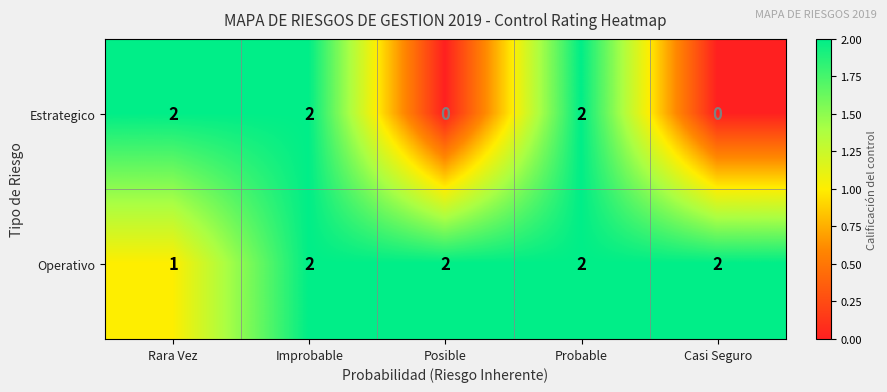

At which label is Operativo closest to 1?

Rara Vez